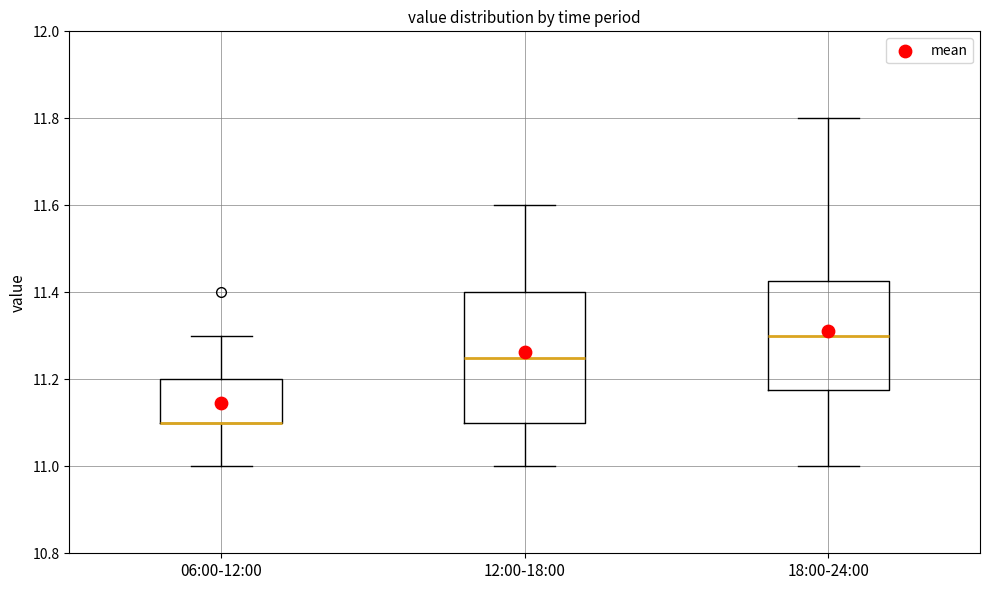

Reading left to right, read every box against the y-axis: the position of its median line, the range the box covers, and the ends of its whiskers. The values are not printed on the chart, so give them approximately, as read against the axis.

06:00-12:00: median 11.10 (drawn on the box's lower edge), box 11.10 to 11.20, whiskers 11.00 to 11.30
12:00-18:00: median 11.26, box 11.10 to 11.40, whiskers 11.00 to 11.60
18:00-24:00: median 11.30, box 11.18 to 11.42, whiskers 11.00 to 11.80